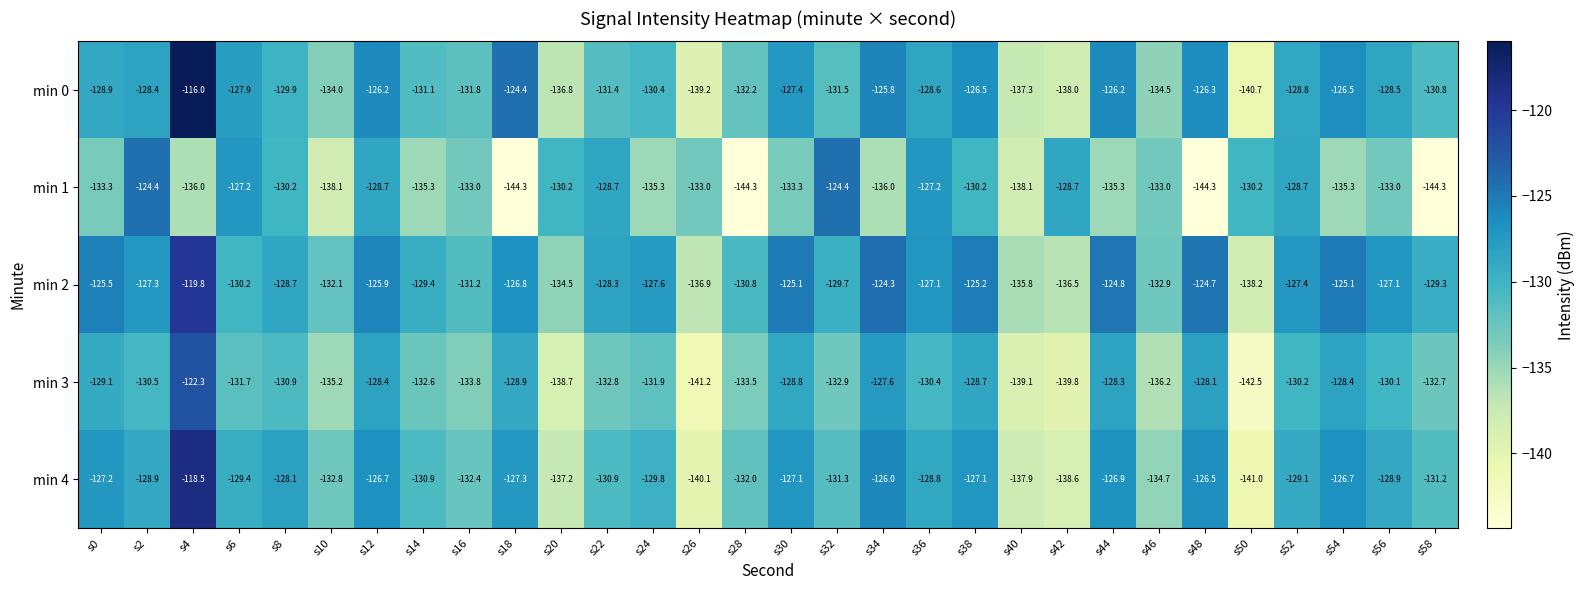

Which series has the largest total across all categories?

min 2